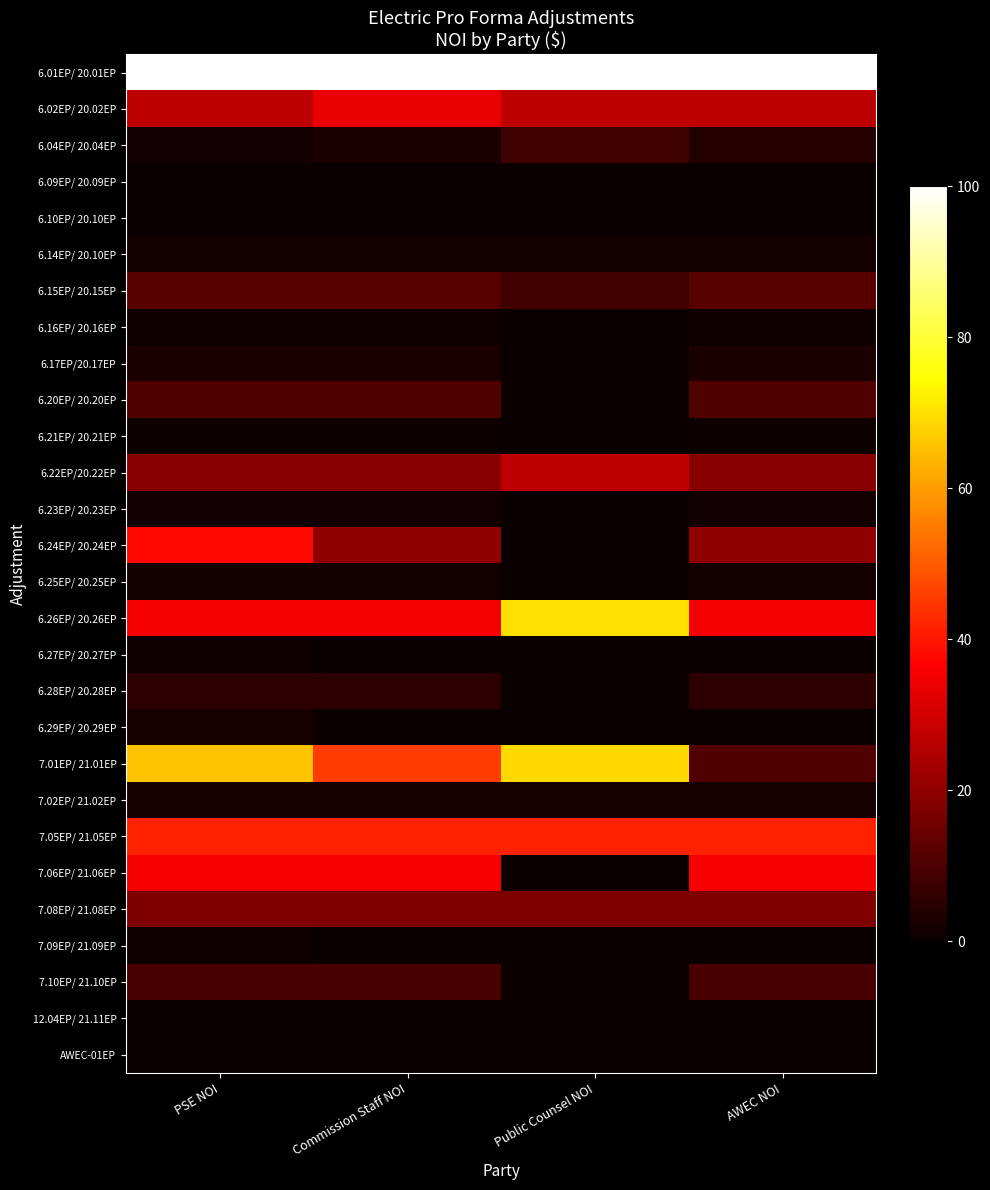

Between PSE NOI and Public Counsel NOI, which is larger?

PSE NOI